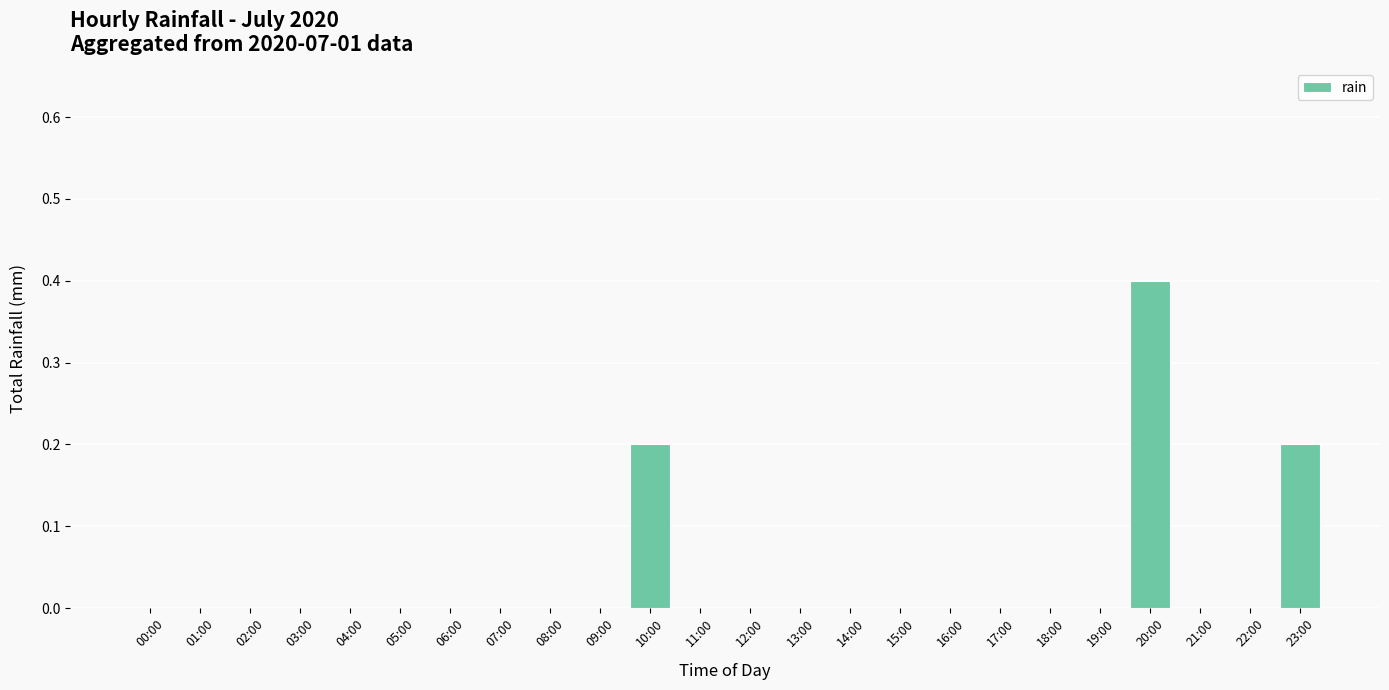

What is the maximum value shown in the chart?

0.4